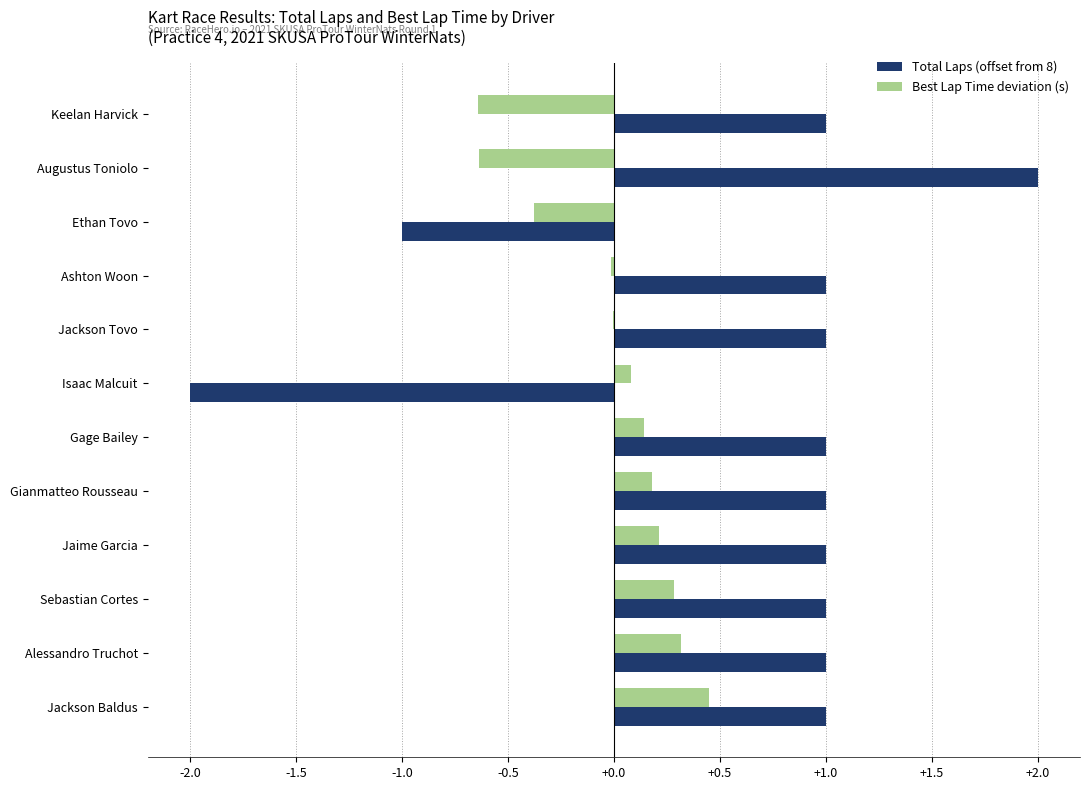

Which series has the largest total across all categories?

Total Laps (offset from 8)